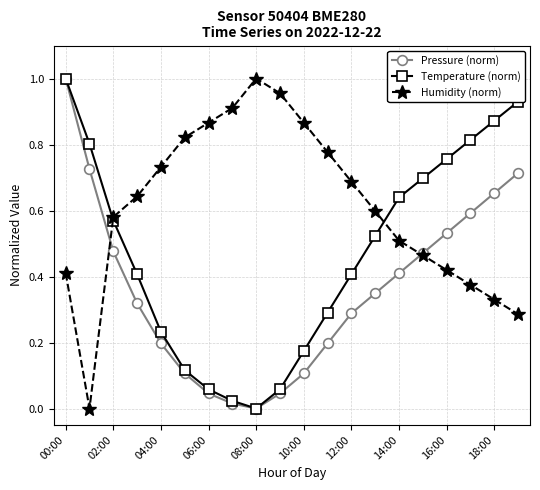

Rank the series by their average value, from lowest to highest.

Pressure (norm), Temperature (norm), Humidity (norm)